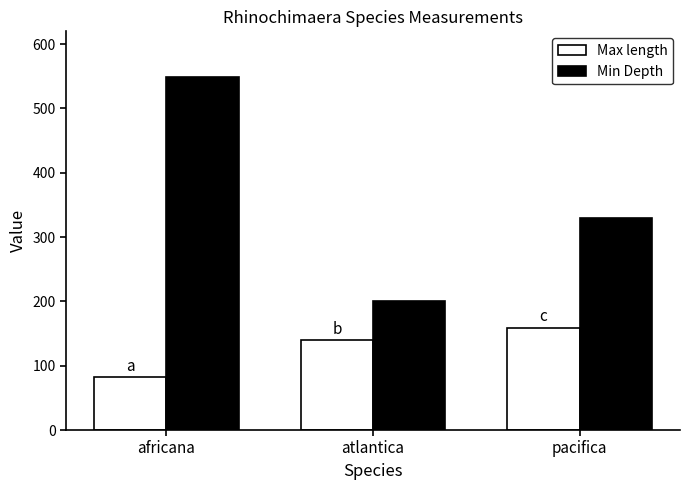

Reading right to left, what are all the values shown in this chart?

Max length: 159.0	140.0	81.8
Min Depth: 330.0	200.0	549.0